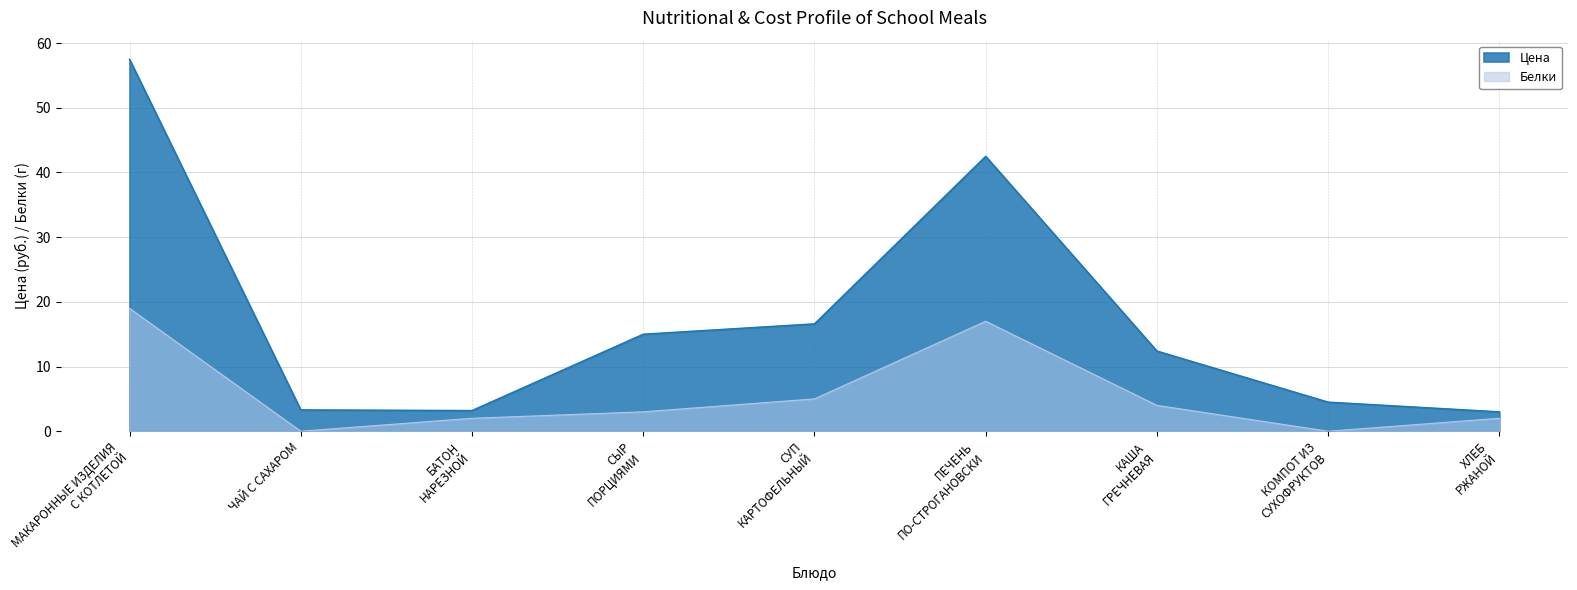

Does the chart have visible grid lines?

Yes